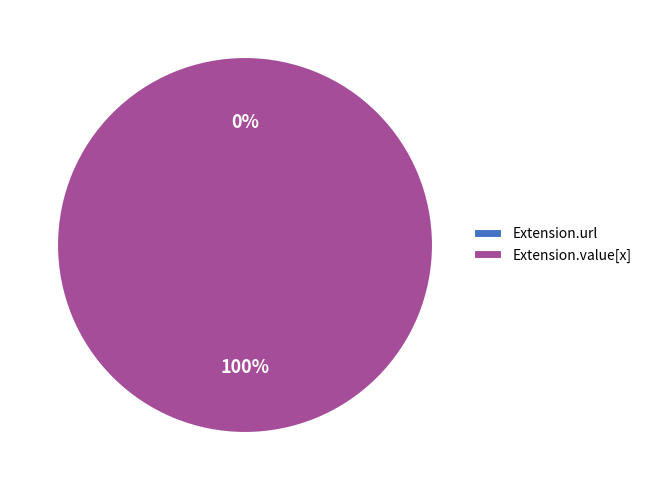

What percentage is NOT represented by Extension.url?

100.0%